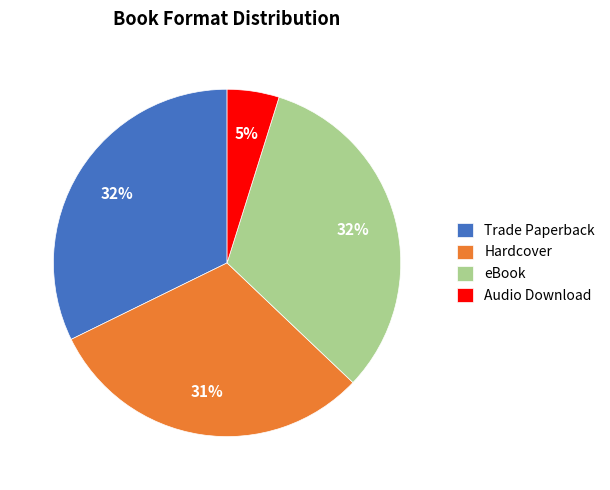

Between Hardcover and Trade Paperback, which is larger?

Trade Paperback